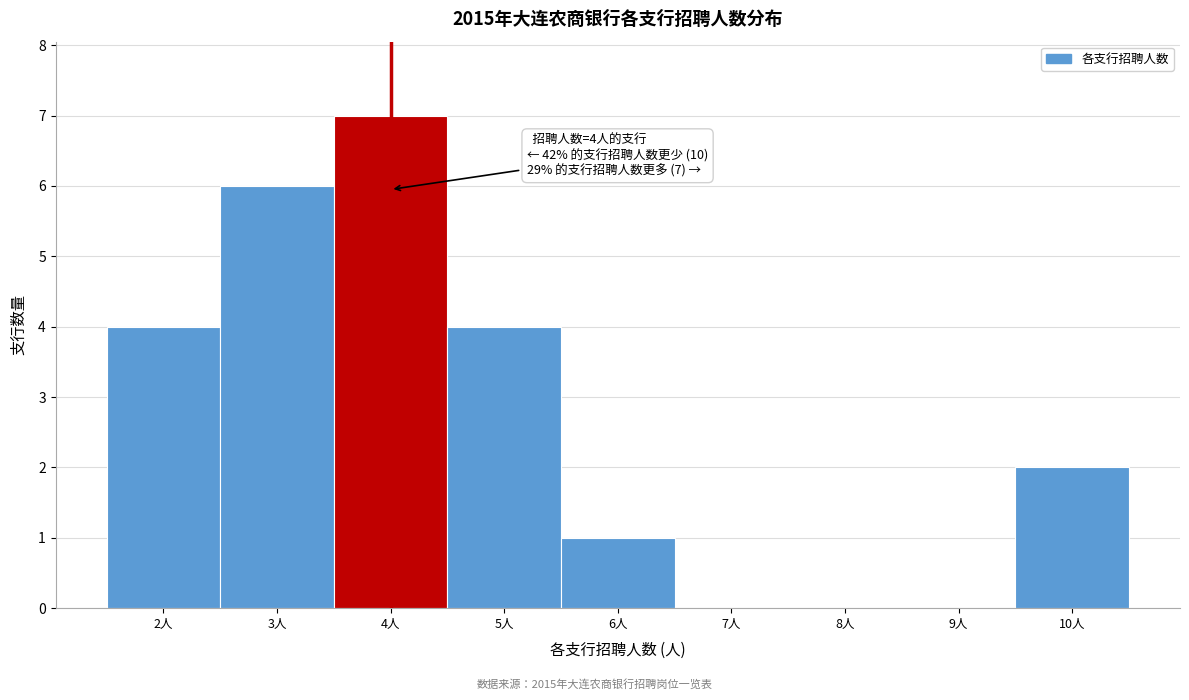

Over which range of the x-axis is the bar tallest?

3.5 to 4.5